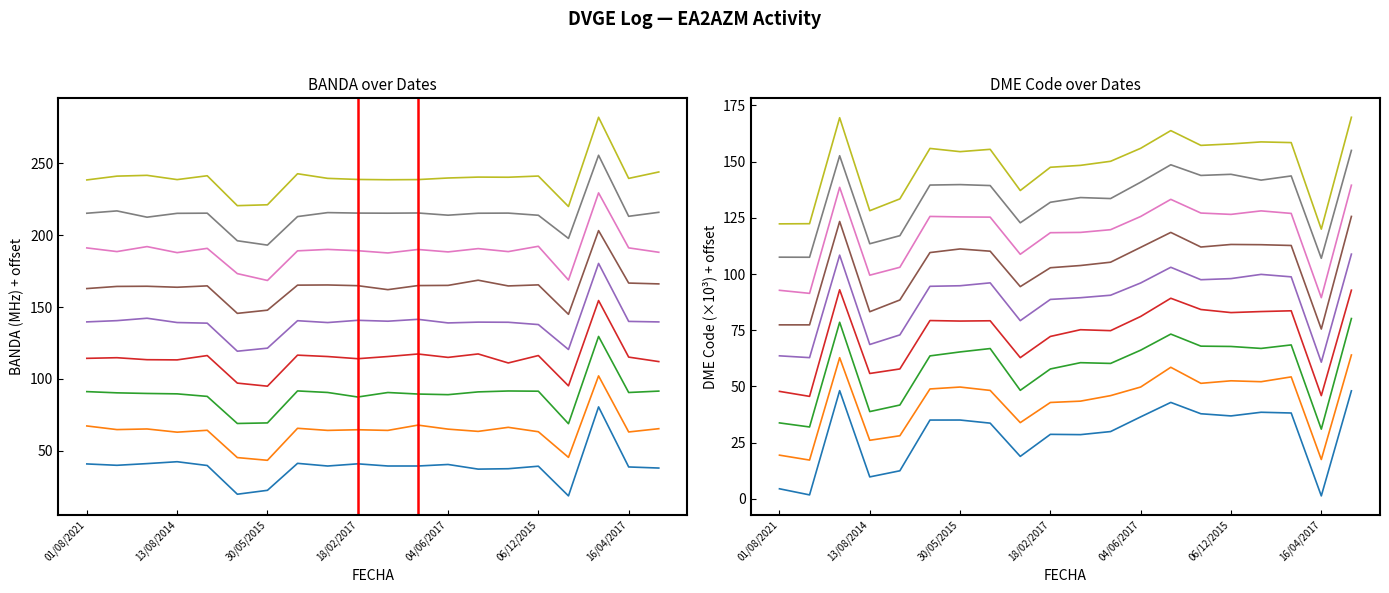

How many lines are shown in the chart?

2